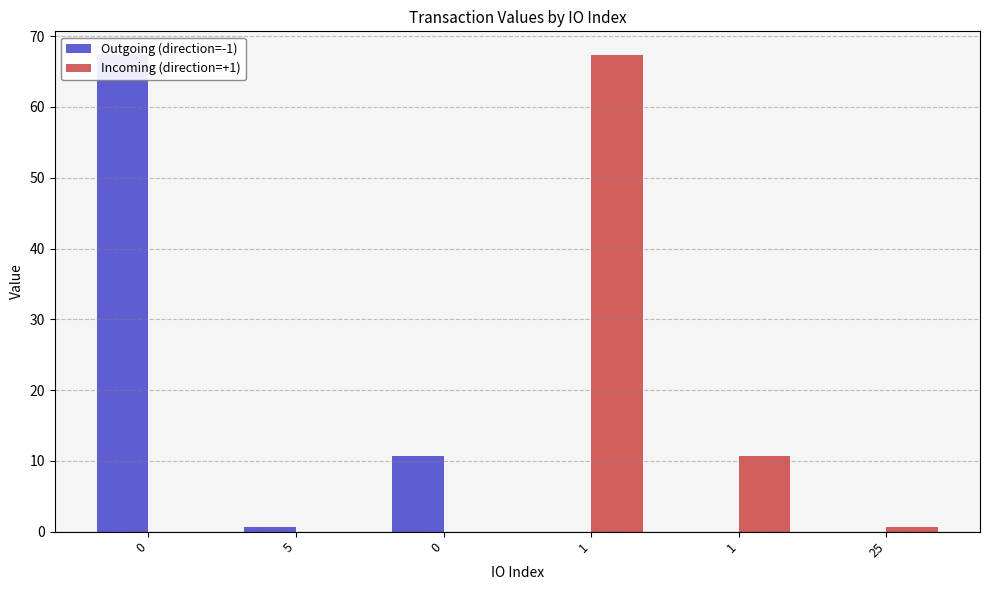

What is the sum of all Outgoing (direction=-1) values?

78.7